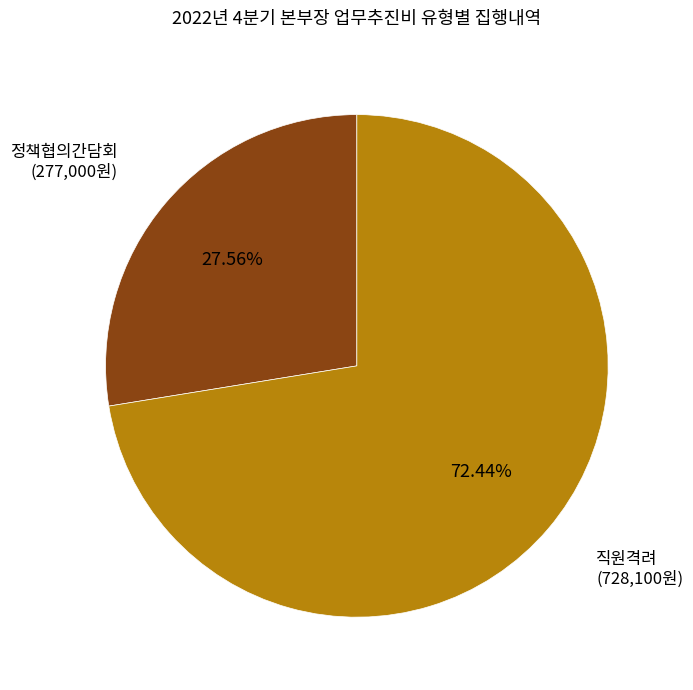

Does any single category account for the majority?

Yes